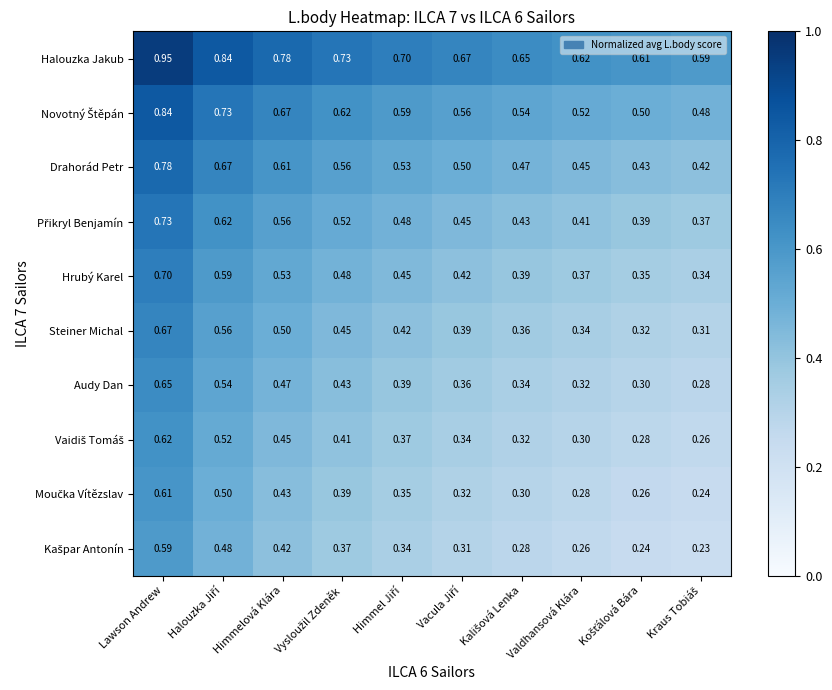

Which category has the highest value in the Audy Dan series?

Lawson Andrew